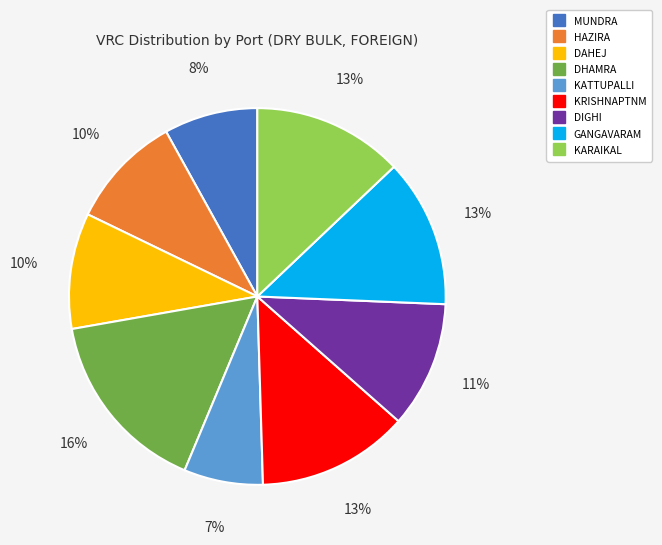

Does KARAIKAL represent more than half of the total?

No